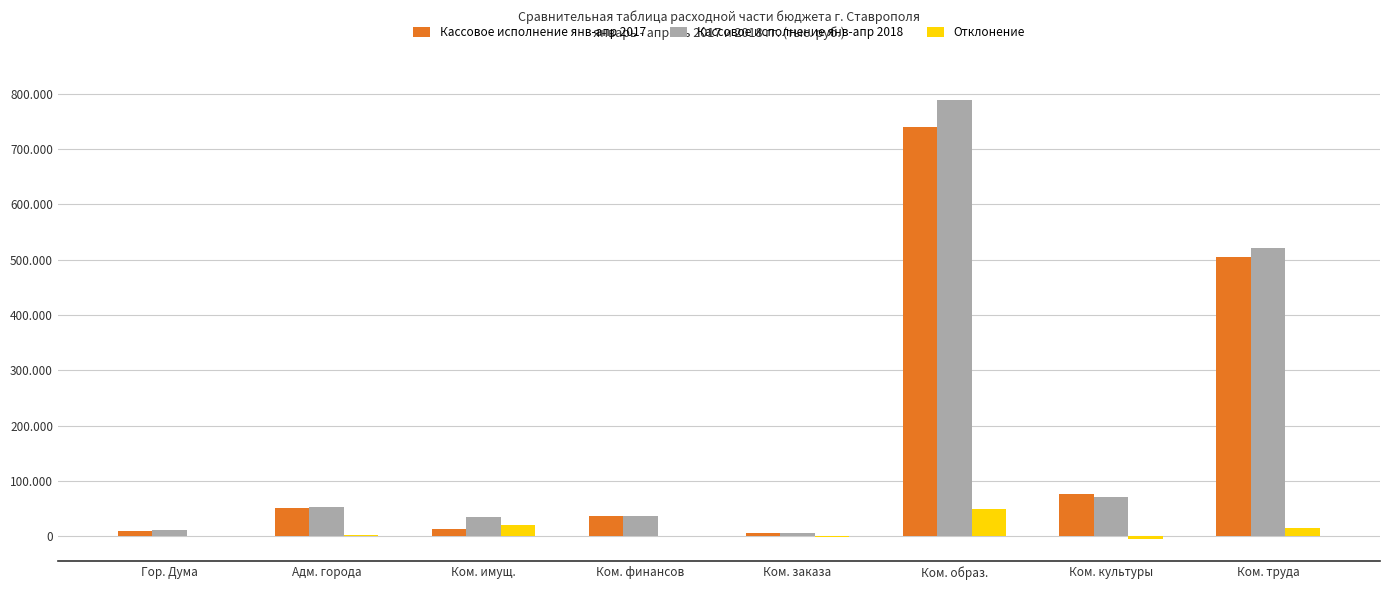

Is the value of Кассовое исполнение янв-апр 2018 at Ком. образ. greater than the value of Отклонение at Адм. города?

Yes